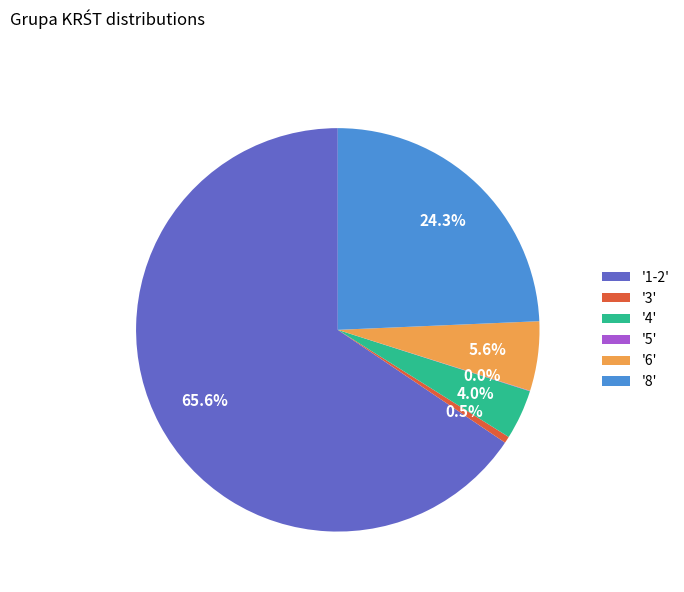

How much of the chart is everything except '8'?

75.7%